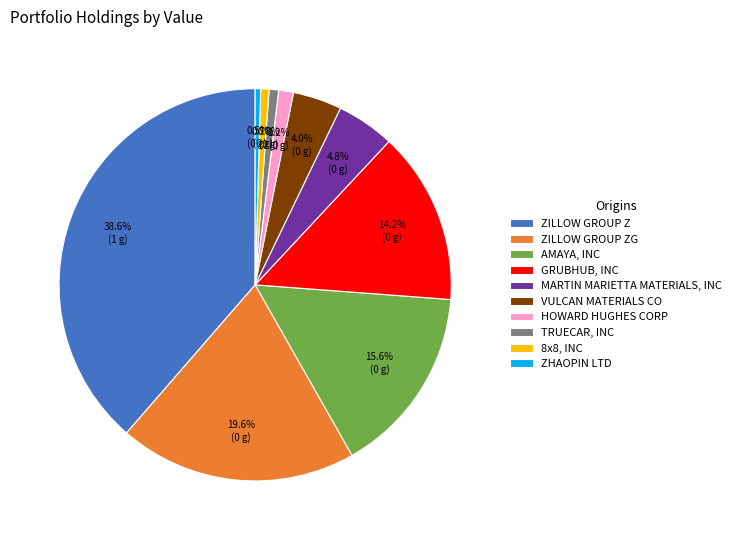

Which slice is the largest?

ZILLOW GROUP Z